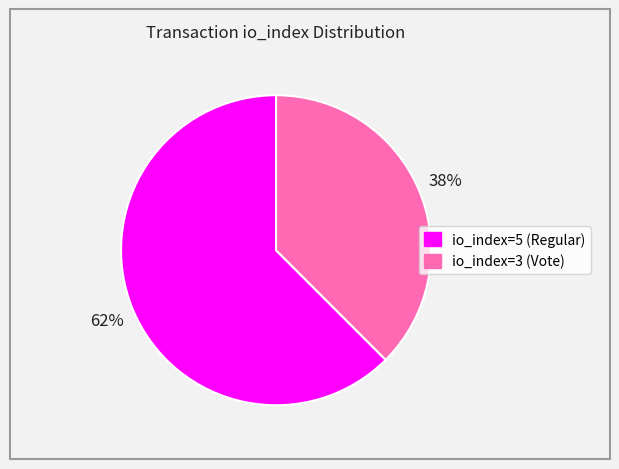

What is the ratio of the value at io_index=3 (Vote) to the value at io_index=5 (Regular)?

0.6